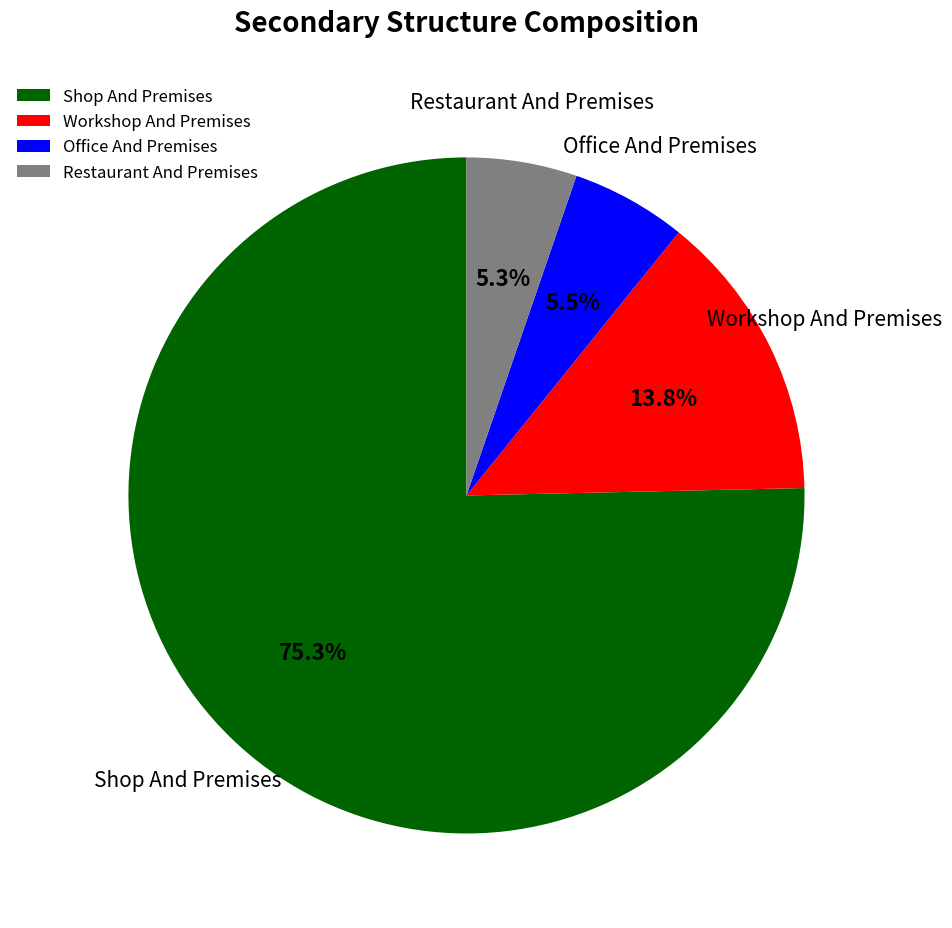

What percentage is NOT represented by Restaurant And Premises?

94.7%